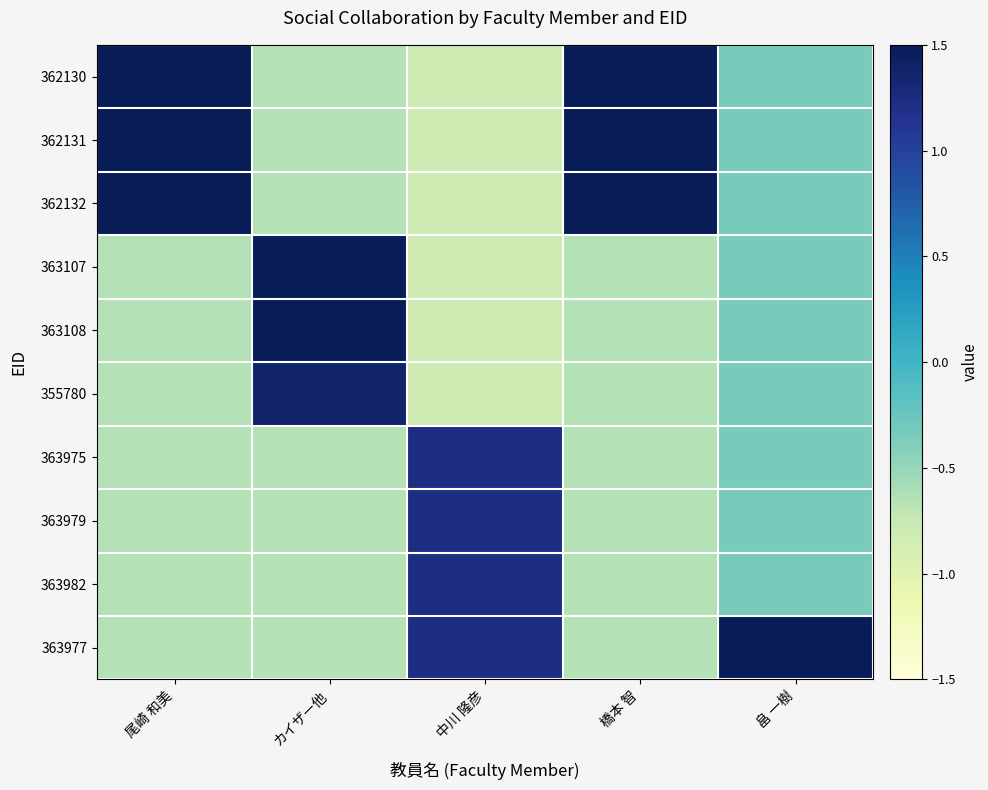

At which category is the sum across all series the highest?

中川 隆彦